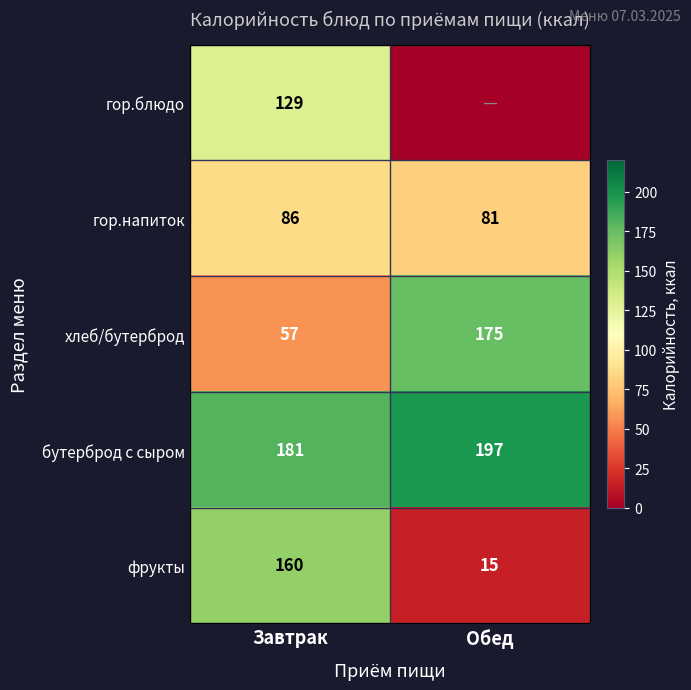

What value does the фрукты series have at Обед, to the nearest 5?

15